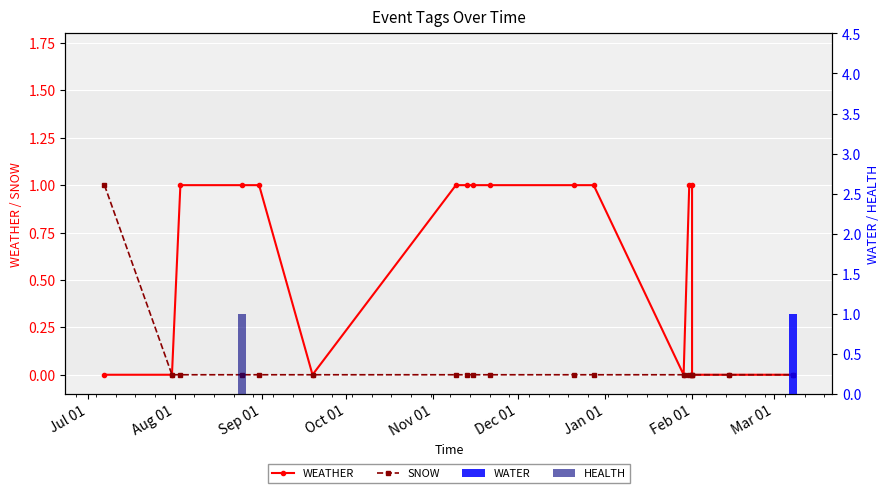

Is it true that WATER equals -1 at Jul 01?

False